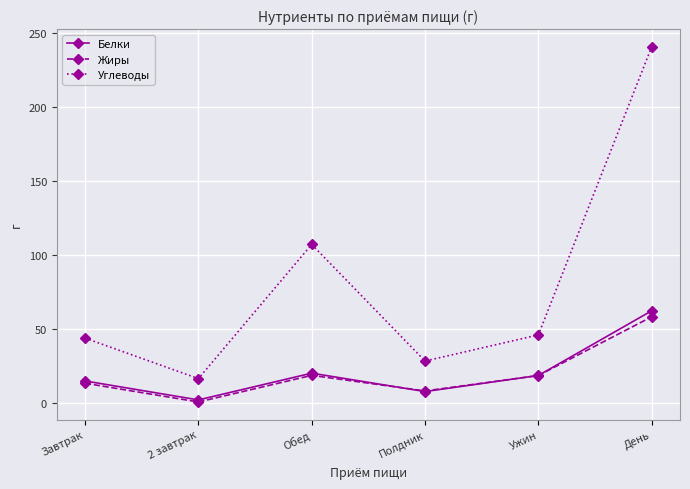

What is the average value of the Углеводы series?

80.2